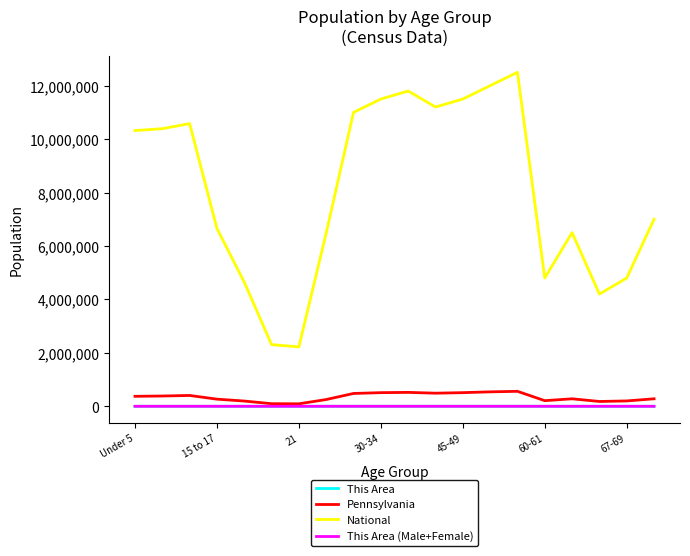

Which series has the largest range (max minus min)?

National